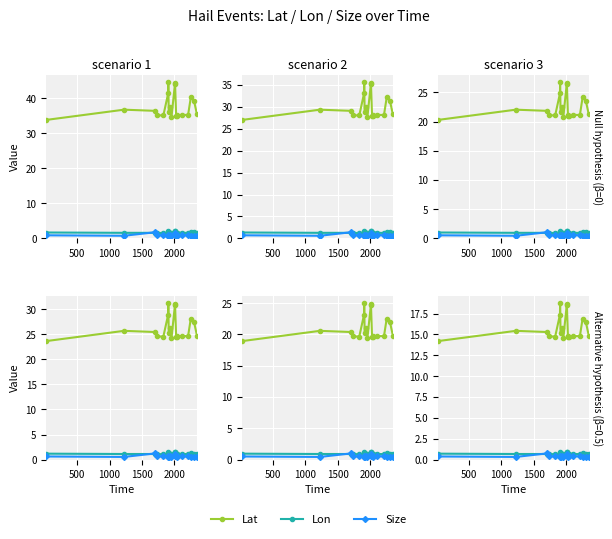

What is the difference between the second highest and second lowest values in the Size series?

0.3